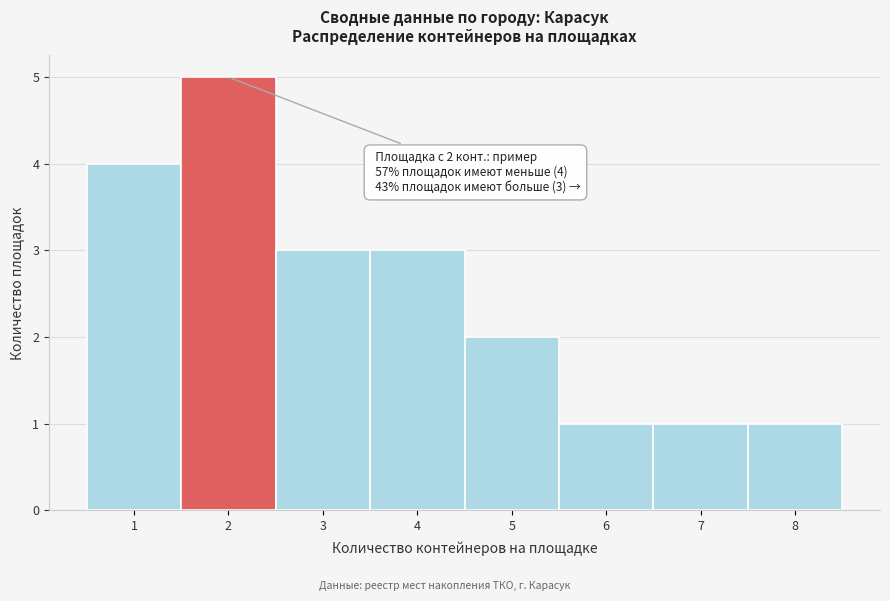

Which range on the x-axis has the tallest bar?

1.5 to 2.5